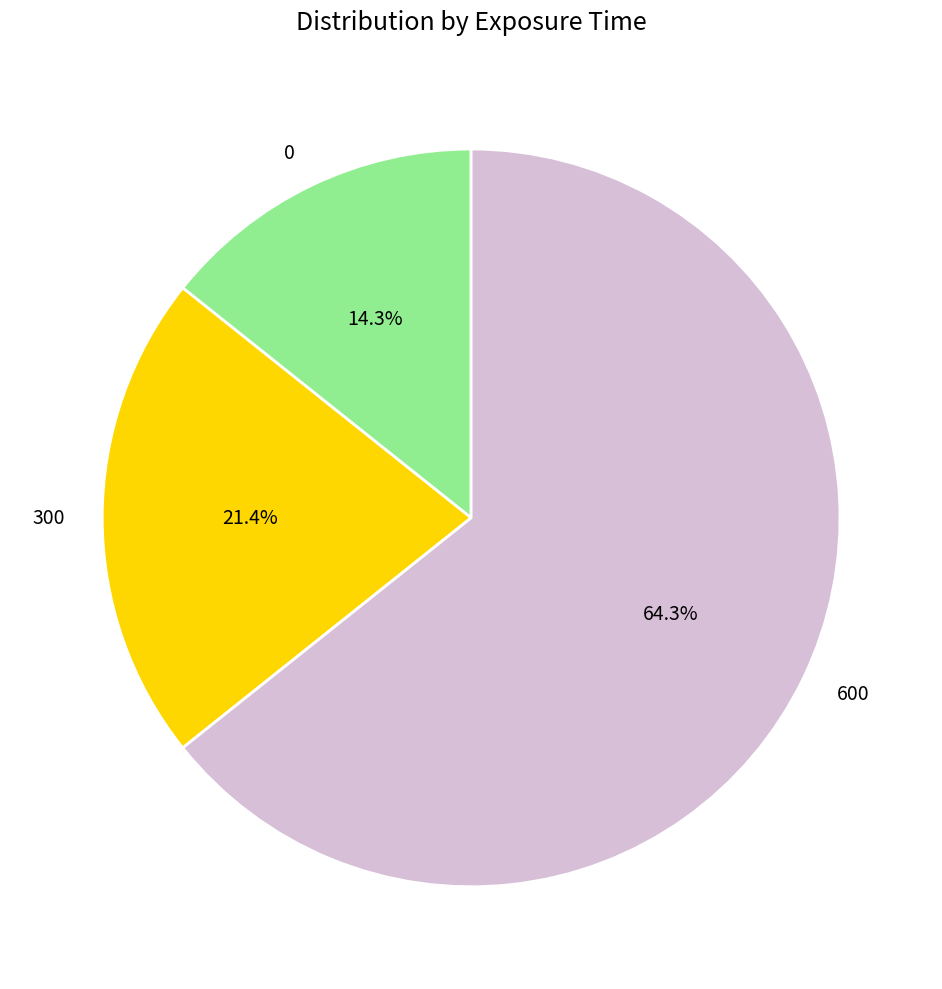

True or false: 300 accounts for 21% of the total.

True